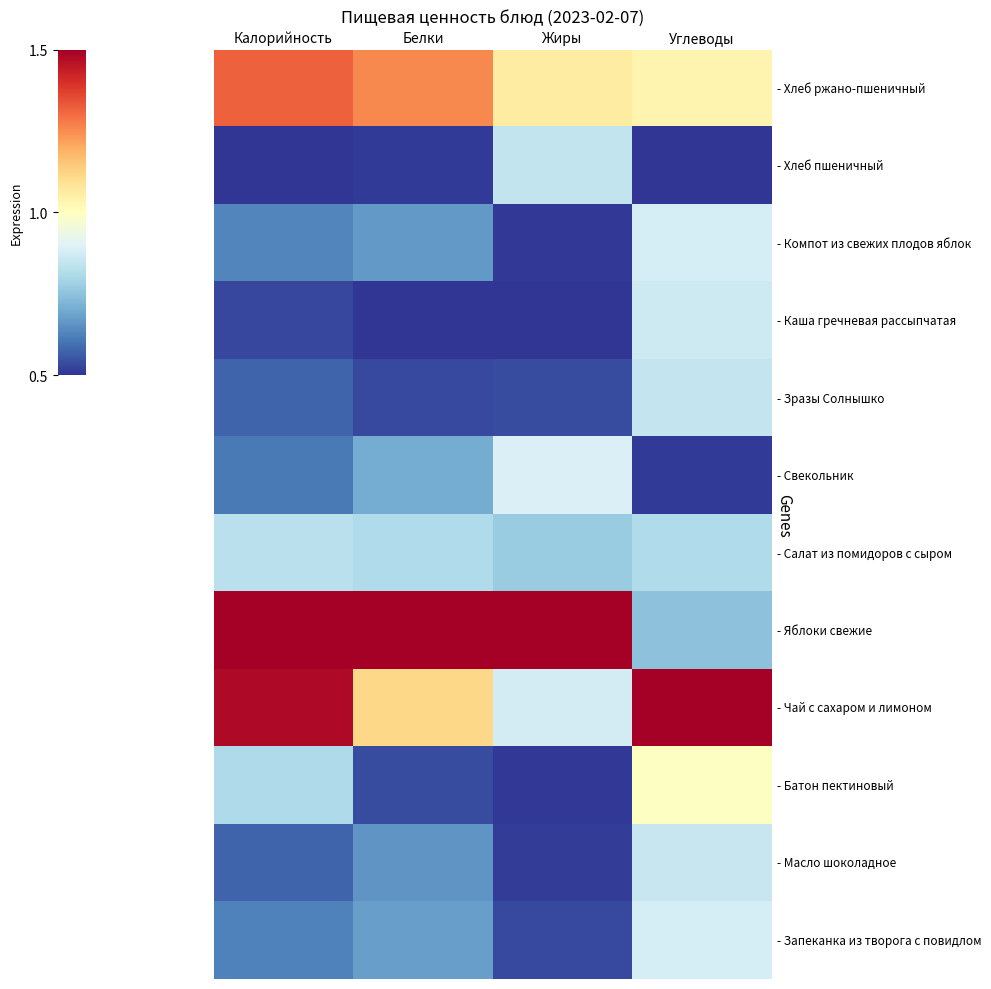

Between Углеводы and Белки, which is larger?

Белки